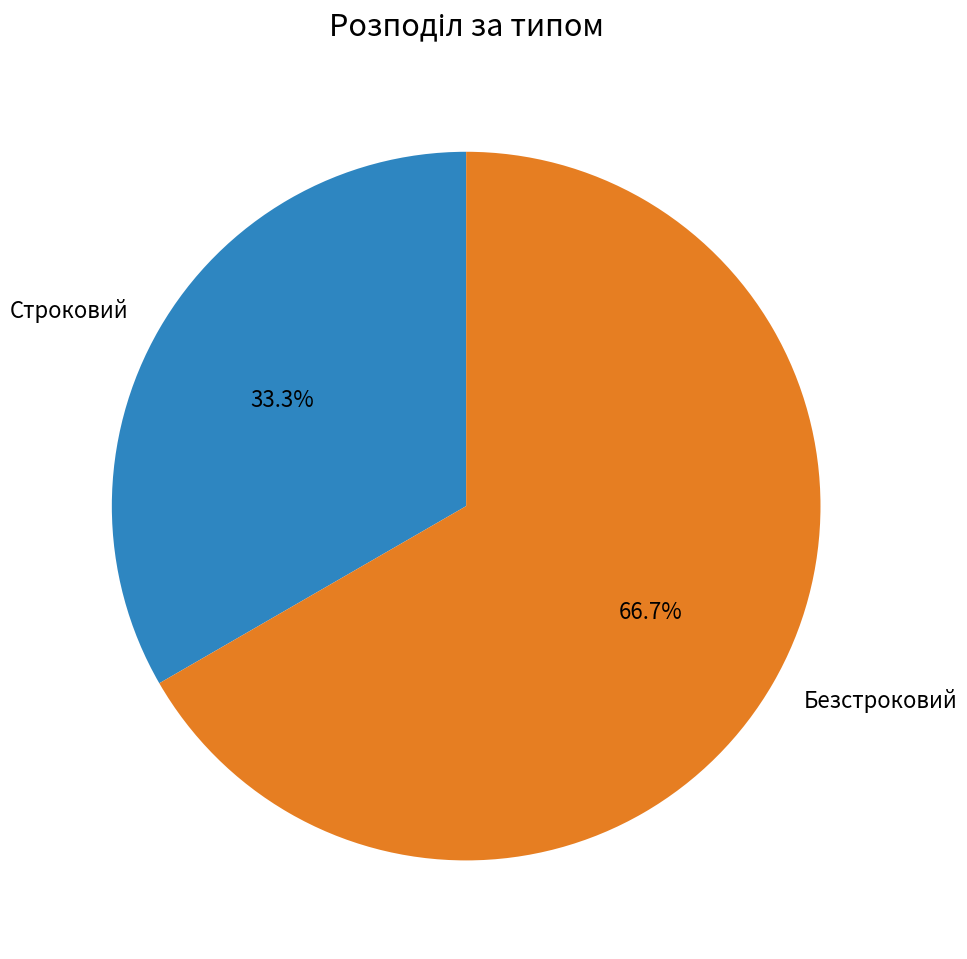

To the nearest percent, what is the difference between the Строковий and Безстроковий slice percentages?

33%